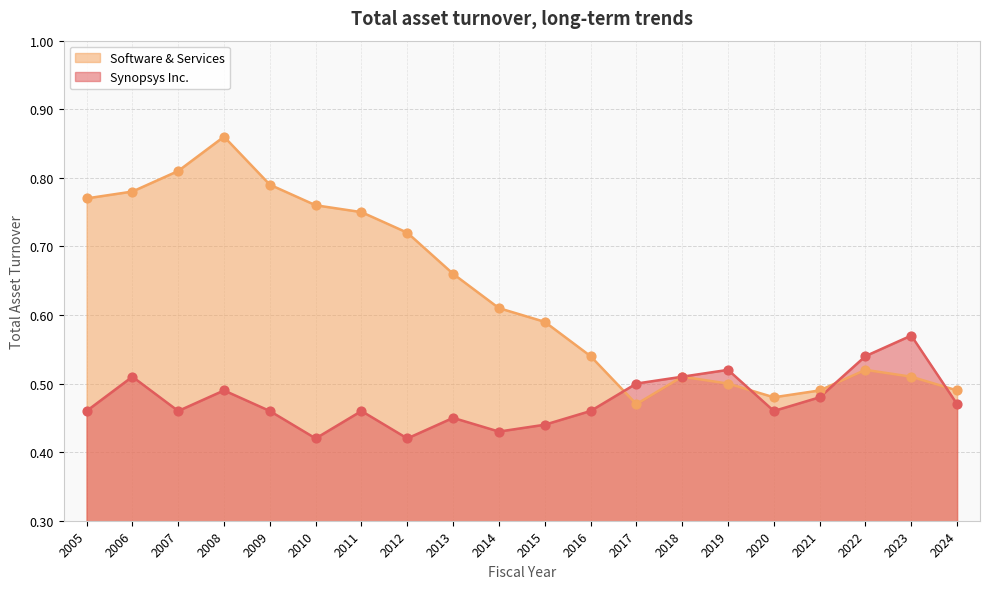

Is the value of Synopsys Inc. at 2016 greater than the value of Software & Services at 2009?

No